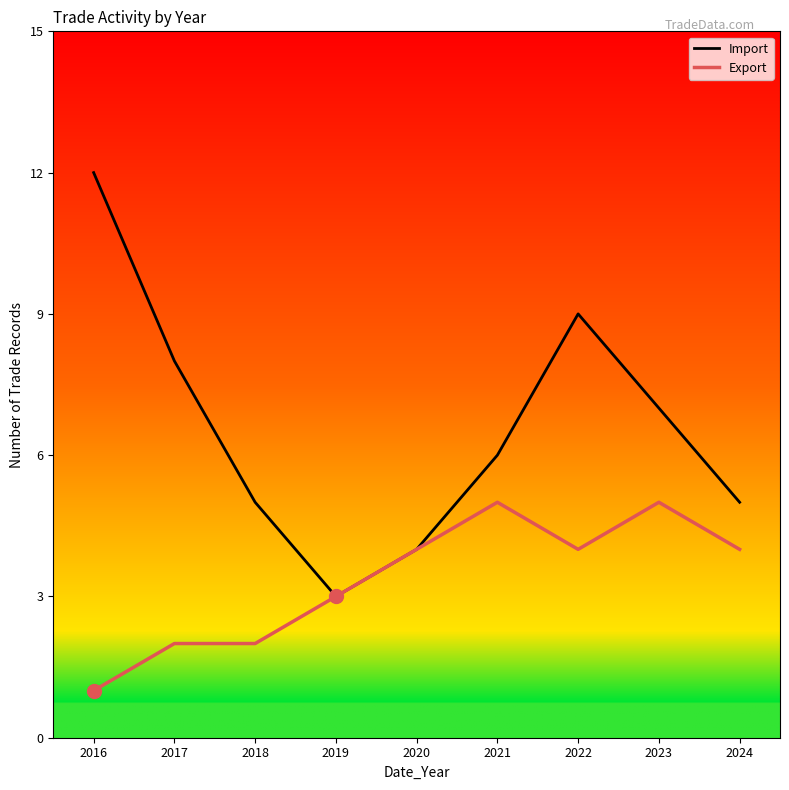

Reading left to right, list all the values displayed in this chart.

Import: 2016=12	2017=8	2018=5	2019=3	2020=4	2021=6	2022=9	2023=7	2024=5
Export: 2016=1	2017=2	2018=2	2019=3	2020=4	2021=5	2022=4	2023=5	2024=4